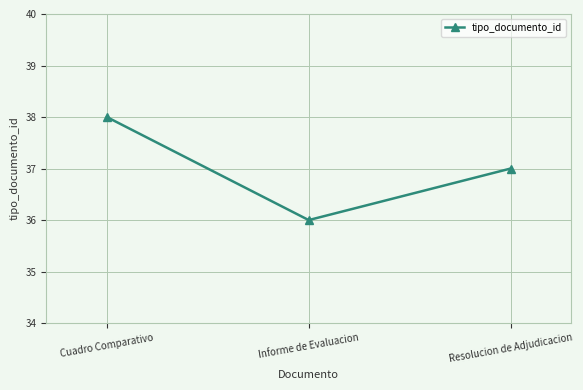

At which category does the chart reach its peak across all series?

Cuadro Comparativo